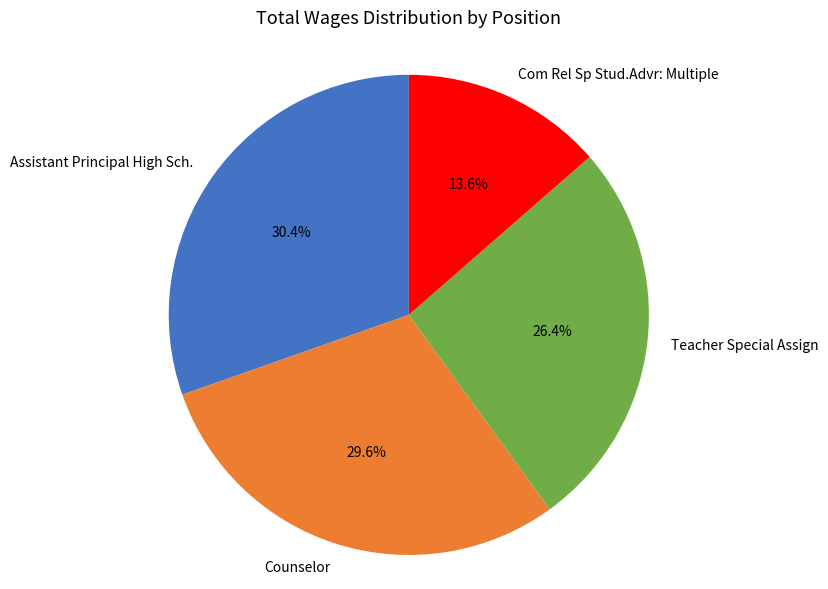

Count the number of slices in the pie.

4